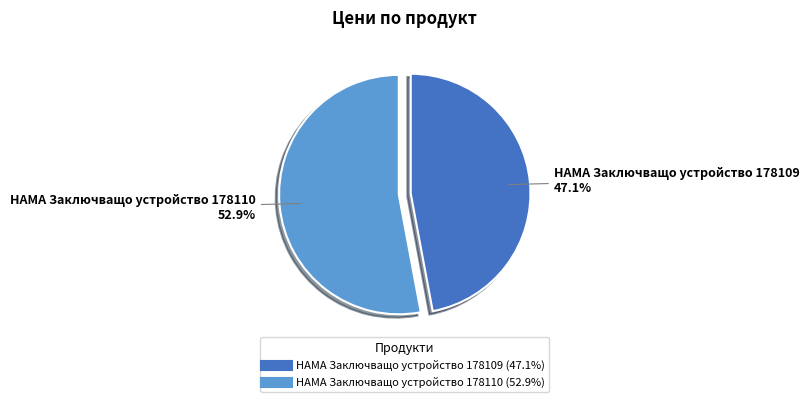

Does any single category account for the majority?

Yes